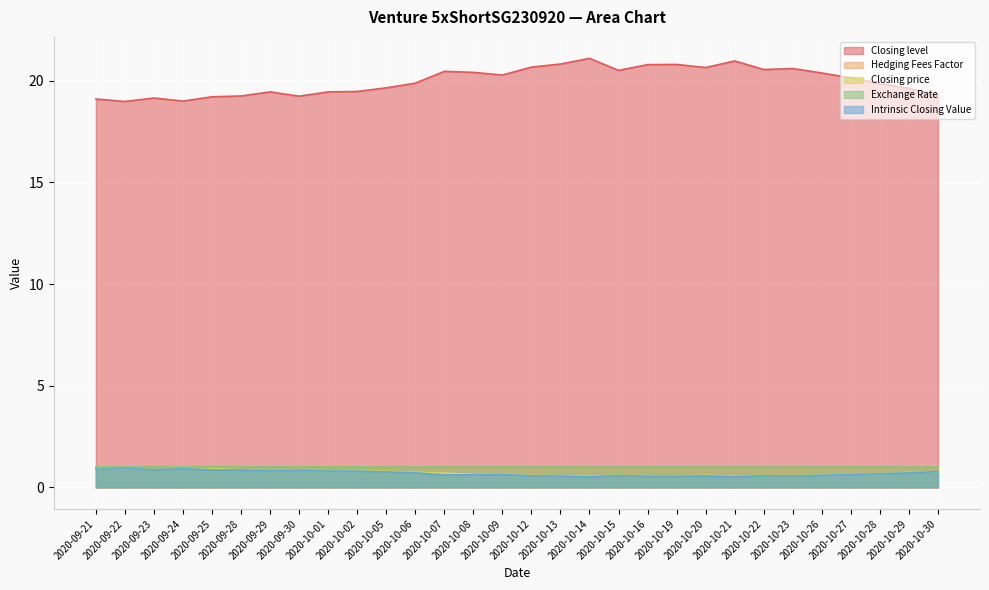

What is the label of the 28th point from the right?

2020-09-23